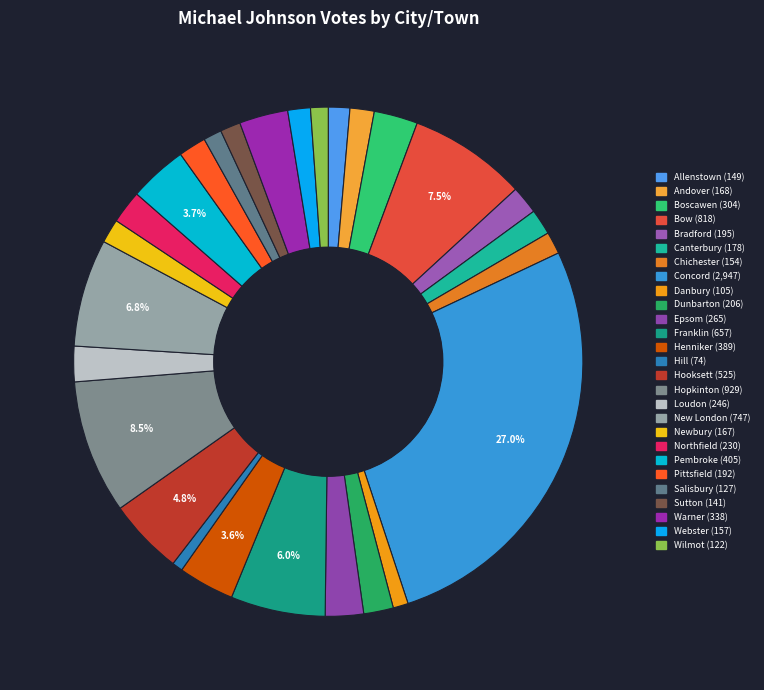

Rank the categories by value from lowest to highest.

Hill, Danbury, Wilmot, Salisbury, Sutton, Allenstown, Chichester, Webster, Newbury, Andover, Canterbury, Pittsfield, Bradford, Dunbarton, Northfield, Loudon, Epsom, Boscawen, Warner, Henniker, Pembroke, Hooksett, Franklin, New London, Bow, Hopkinton, Concord